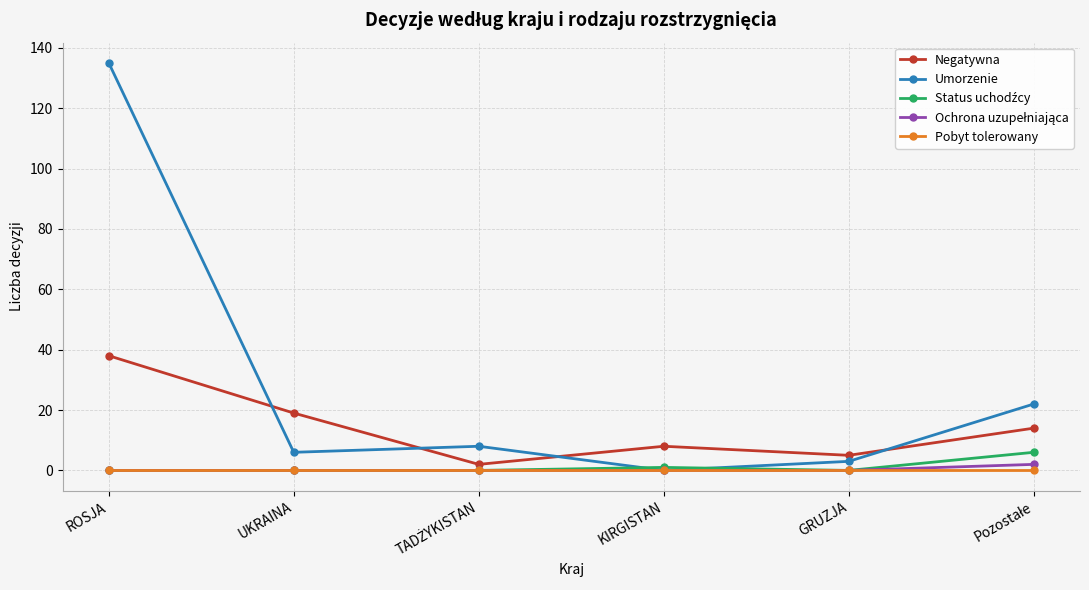

Between ROSJA and KIRGISTAN, which series saw the biggest shift?

Umorzenie